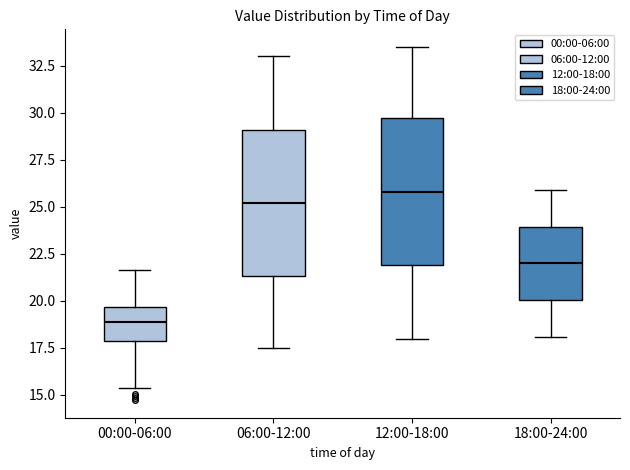

Which box's median line is the lowest?

00:00-06:00